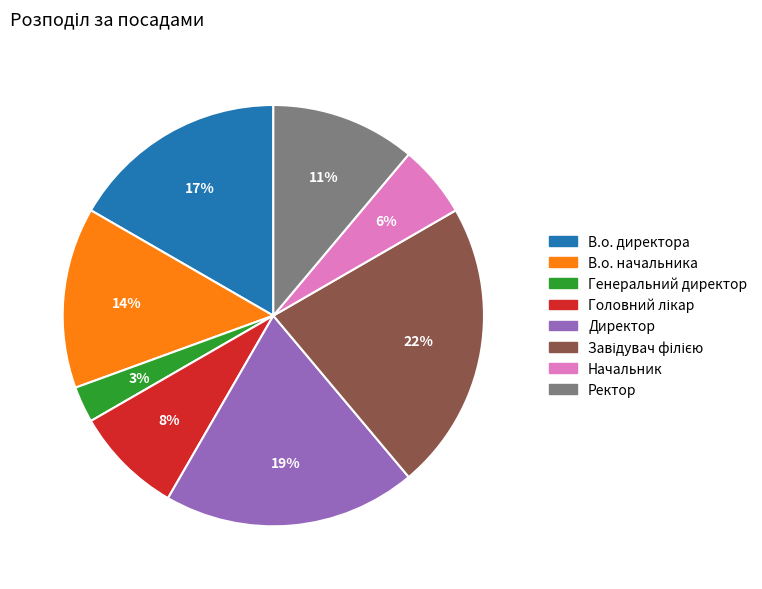

Which has a higher value, Начальник or Генеральний директор?

Начальник